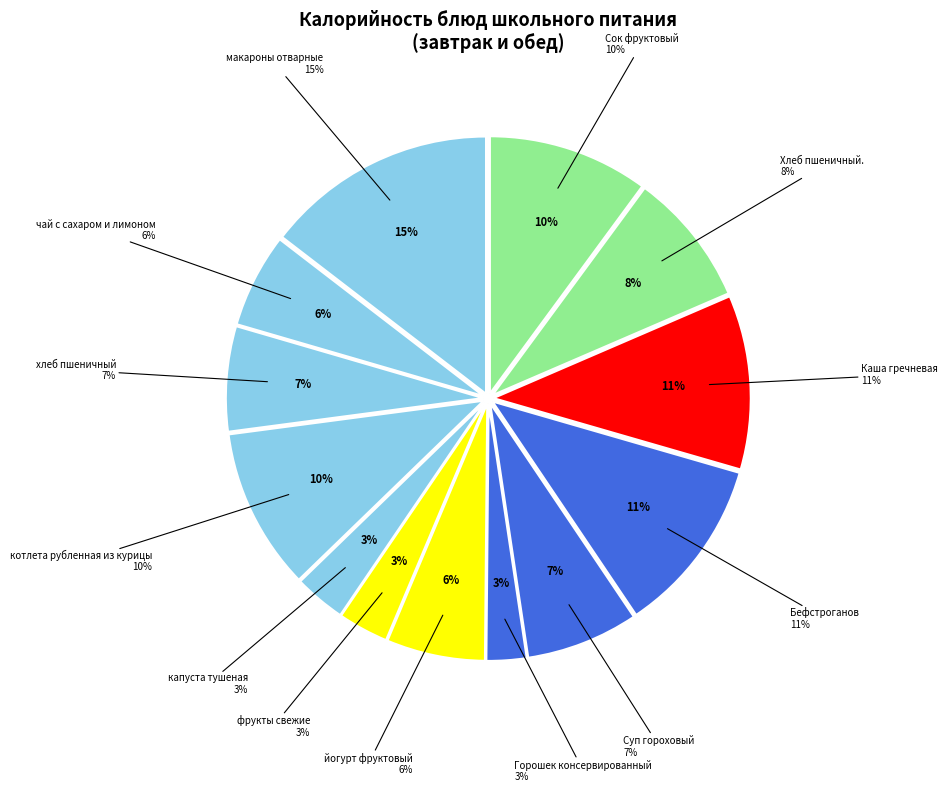

Is there any slice that represents more than half of the pie?

No